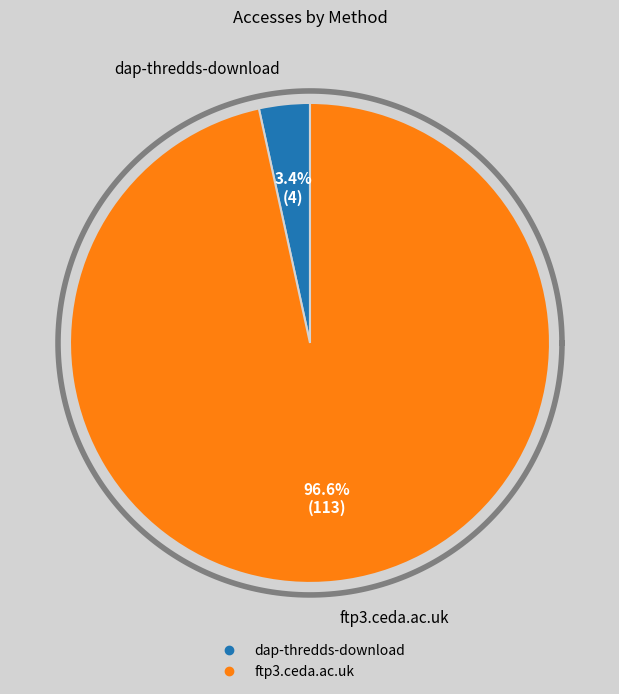

Do ftp3.ceda.ac.uk and dap-thredds-download together represent more than half of the pie?

Yes